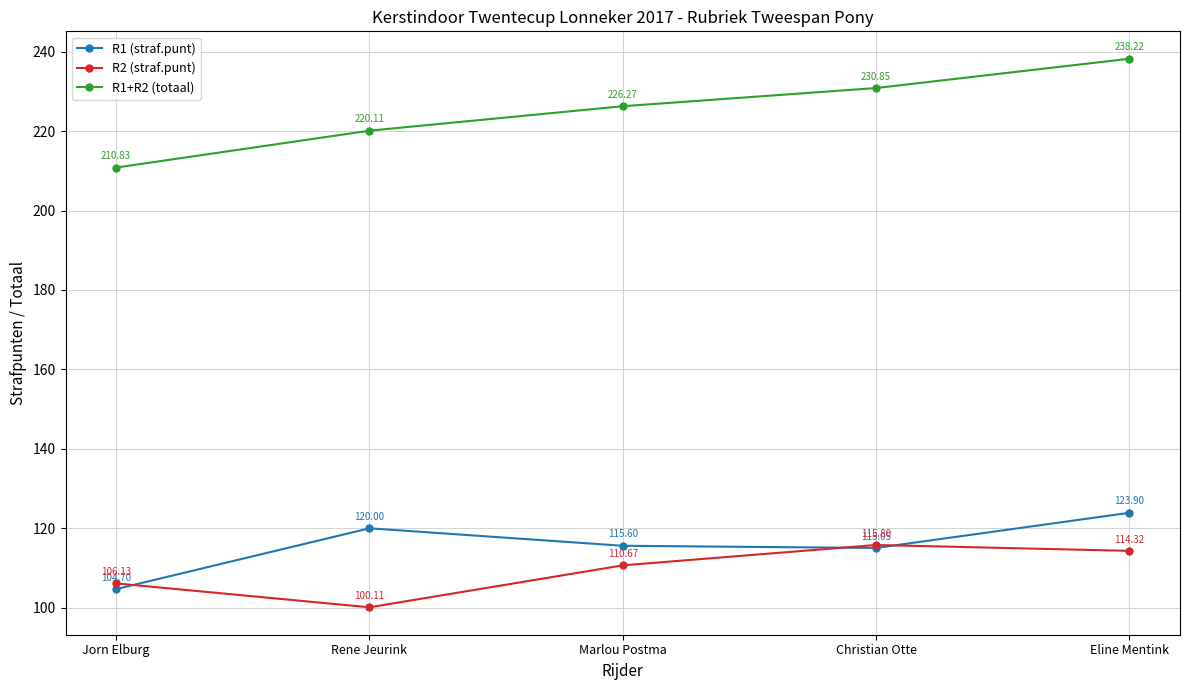

At which category is the sum across all series the highest?

Eline Mentink